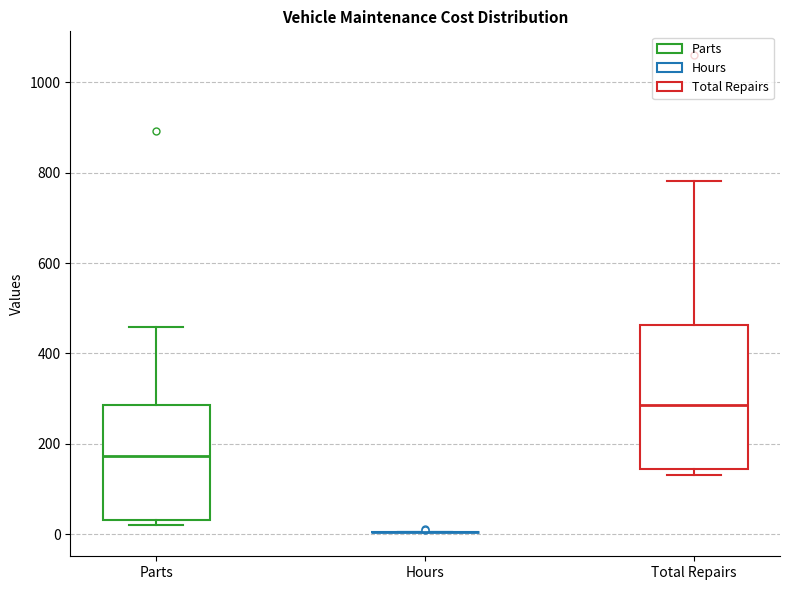

Reading left to right, read every box against the y-axis: the position of its median line, the range the box covers, and the ends of its whiskers. The values are not printed on the chart, so give them approximately, as read against the axis.

Parts: median 180, box 40 to 280, whiskers 20 to 460
Hours: box collapsed to a line at 0, whiskers 0 to 0
Total Repairs: median 280, box 140 to 460, whiskers 140 (just below the box's lower edge) to 780